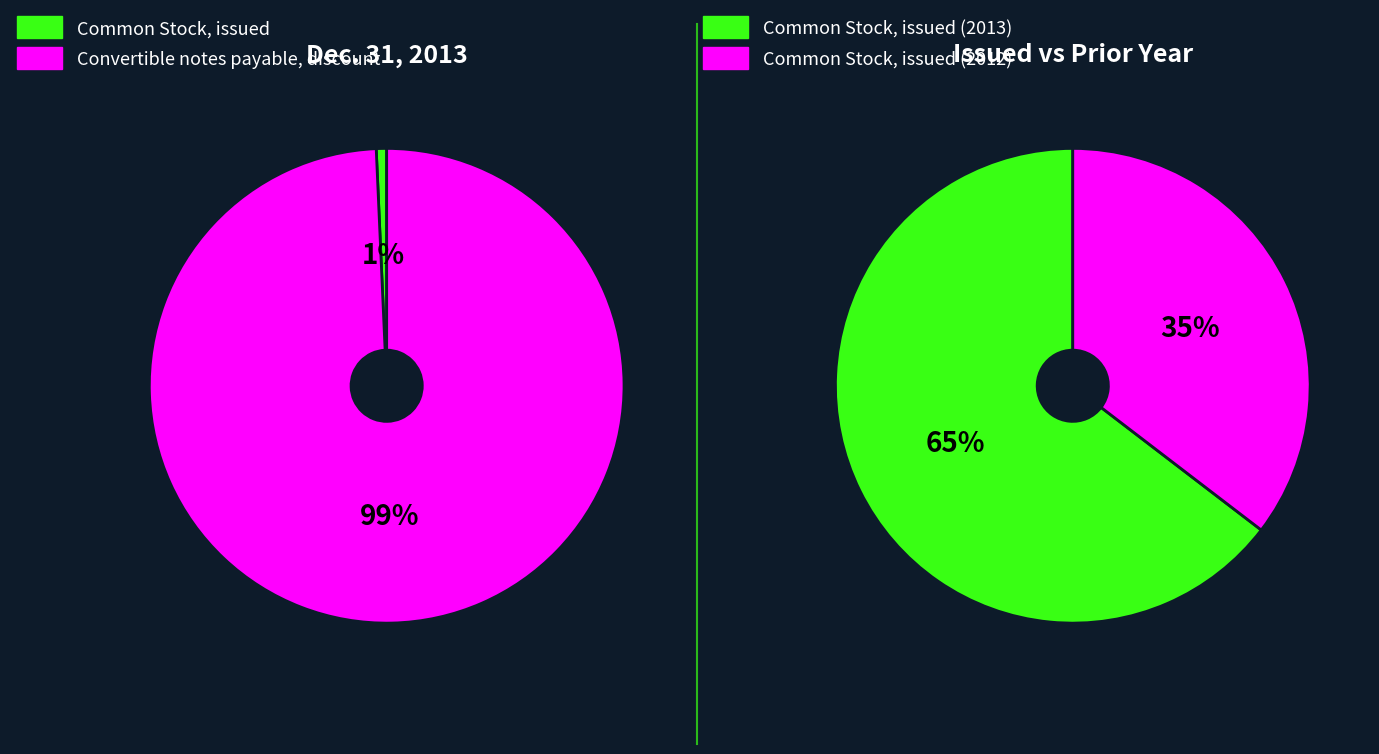

Which slice is the largest?

Common Stock, issued